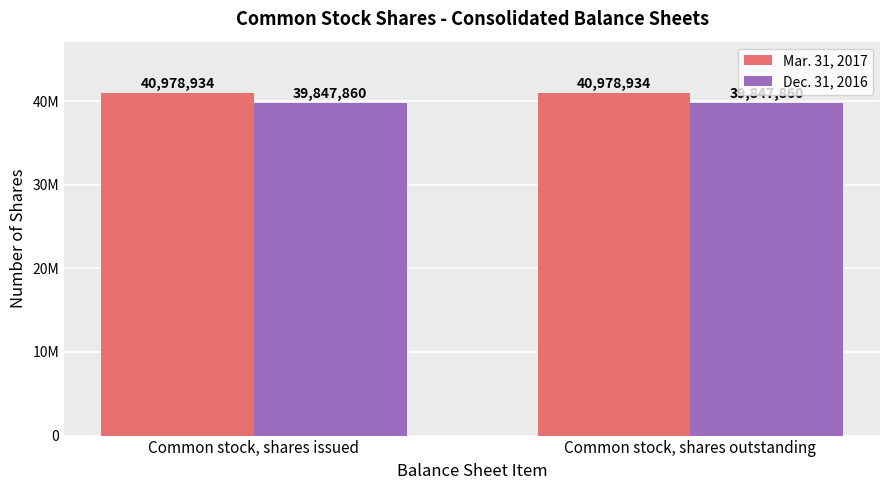

Are the bars horizontal?

No